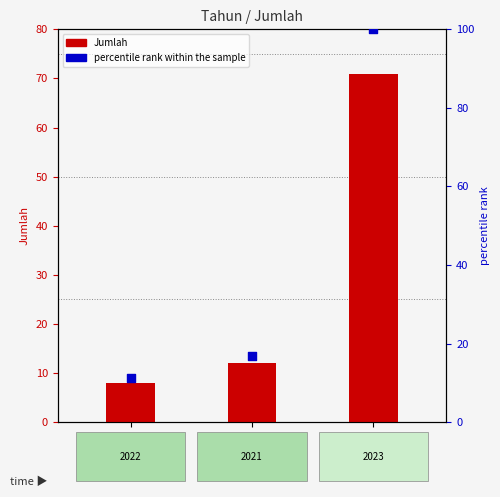

At which category is the sum across all series the highest?

2023